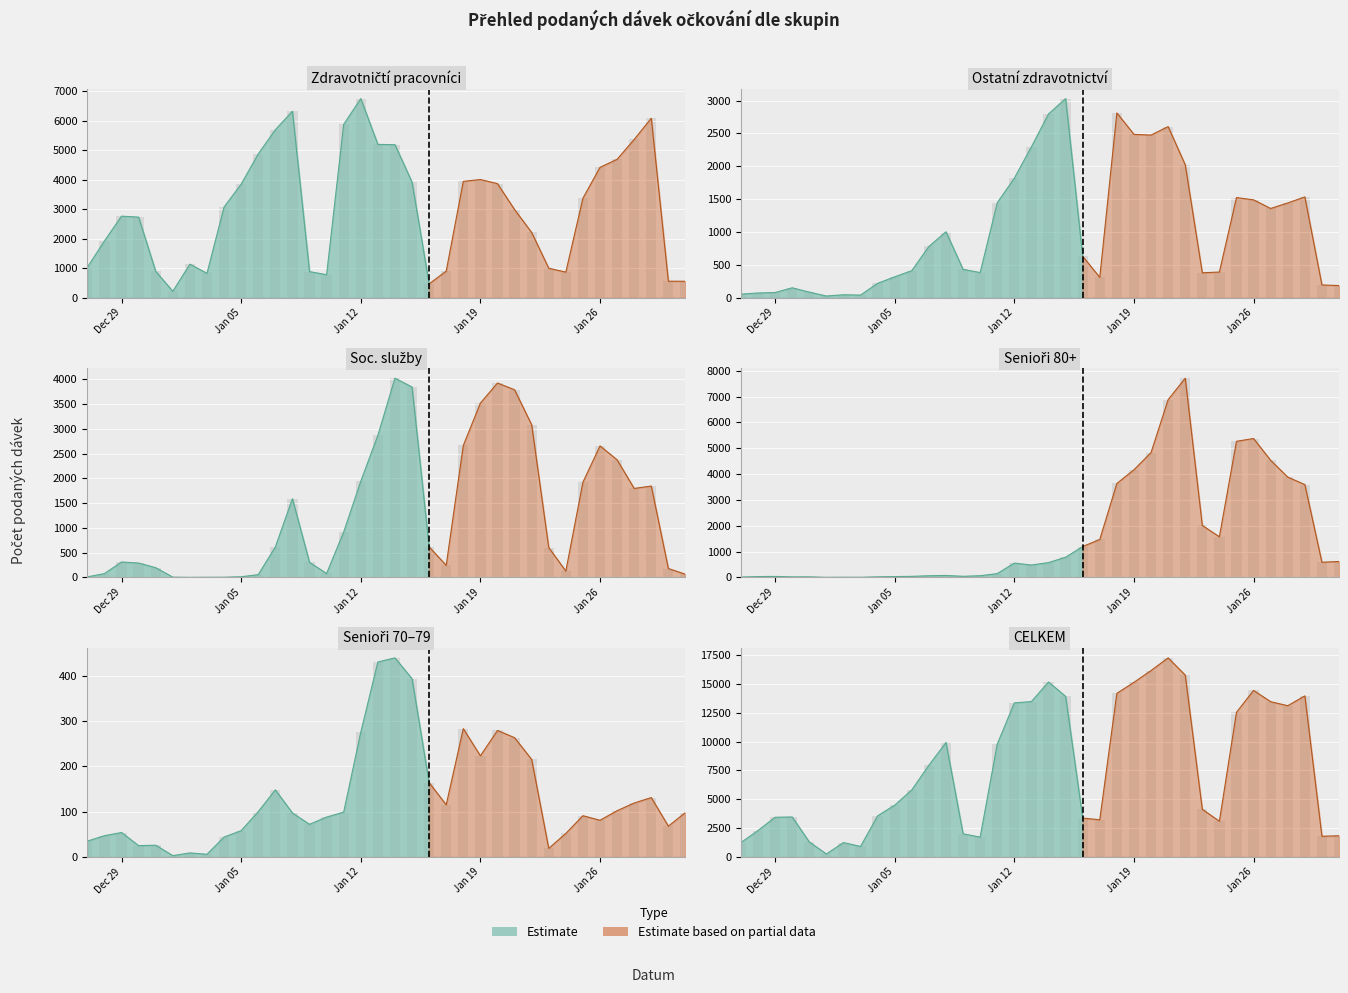

True or false: CELKEM has a value of 15131 at 2021-01-19.

True